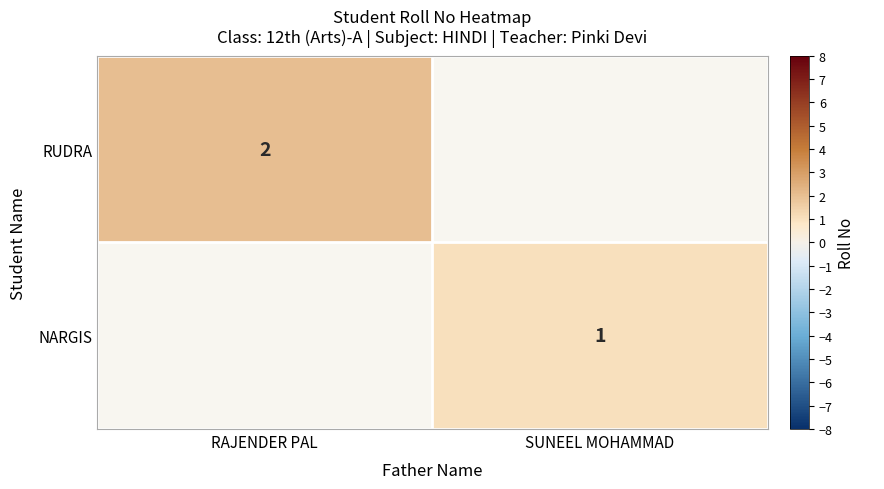

Is it true that NARGIS equals 1 at SUNEEL MOHAMMAD?

True